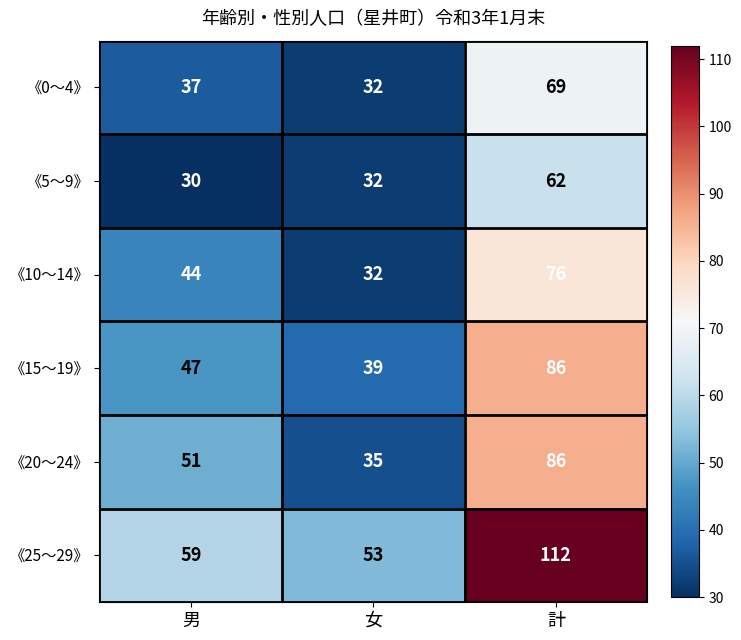

The value of 《20～24》 at 女 is 35. True or false?

True